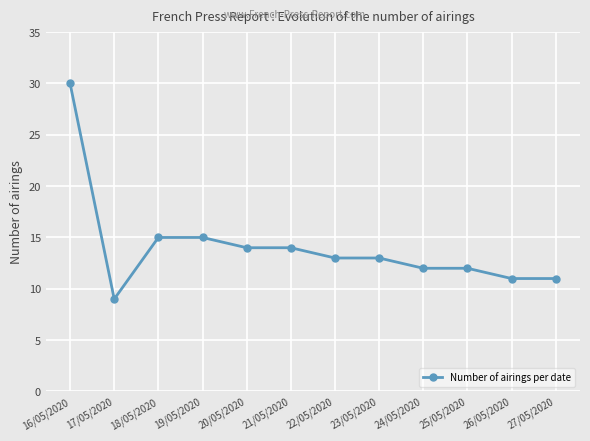

Reading left to right, transcribe all the data shown in this chart.

16/05/2020=30	17/05/2020=9	18/05/2020=15	19/05/2020=15	20/05/2020=14	21/05/2020=14	22/05/2020=13	23/05/2020=13	24/05/2020=12	25/05/2020=12	26/05/2020=11	27/05/2020=11